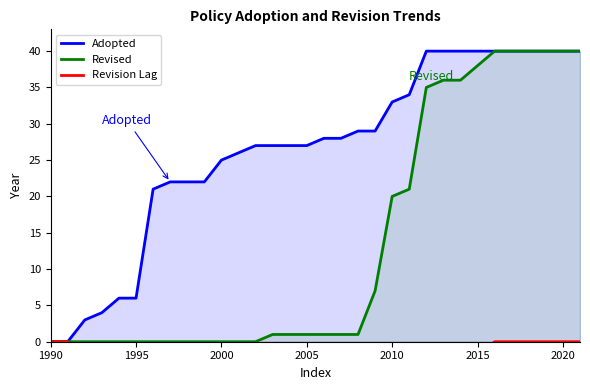

The Revised series shows 0 at 1990. True or false?

True